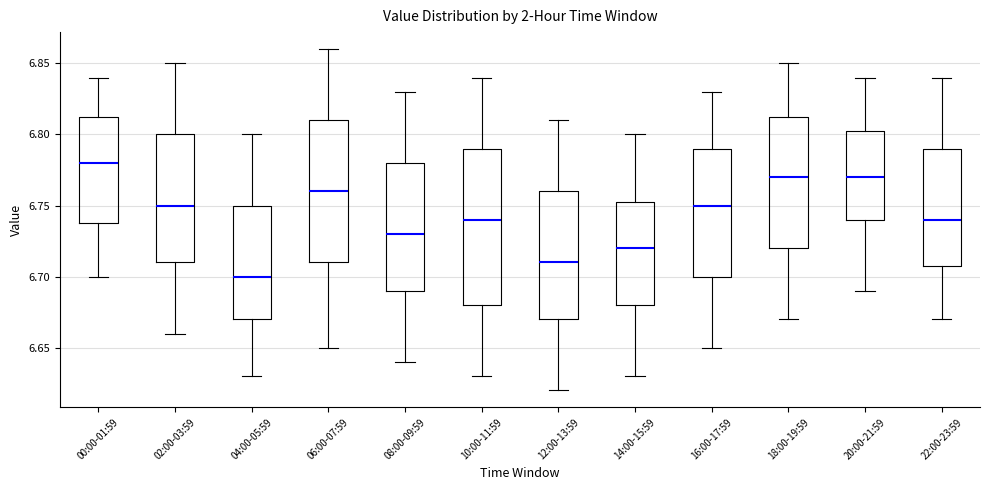

Where is the lower edge of the box for 04:00-05:59 on the y-axis? The values are not printed on the chart, so give them approximately, as read against the axis.

6.670